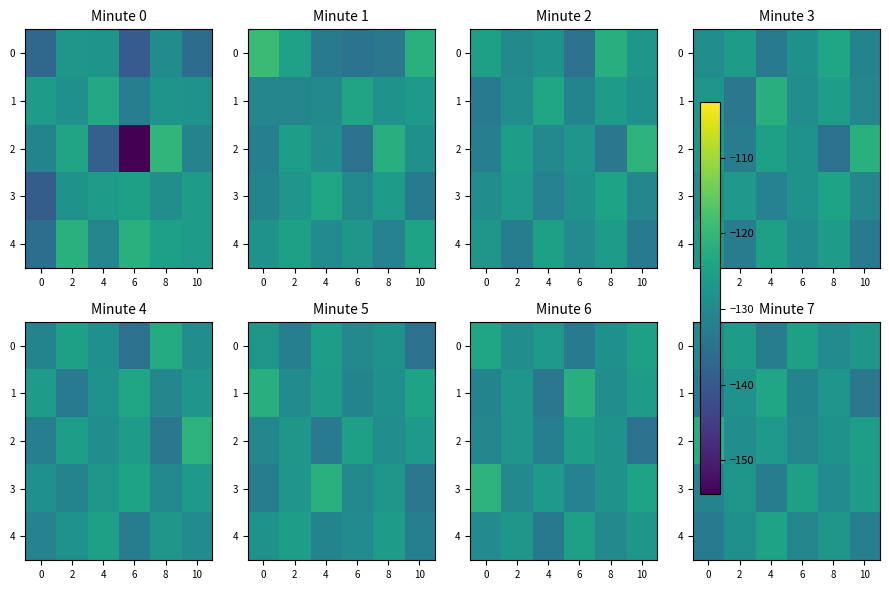

True or false: 3 has a value of -126.0 at 10.

True